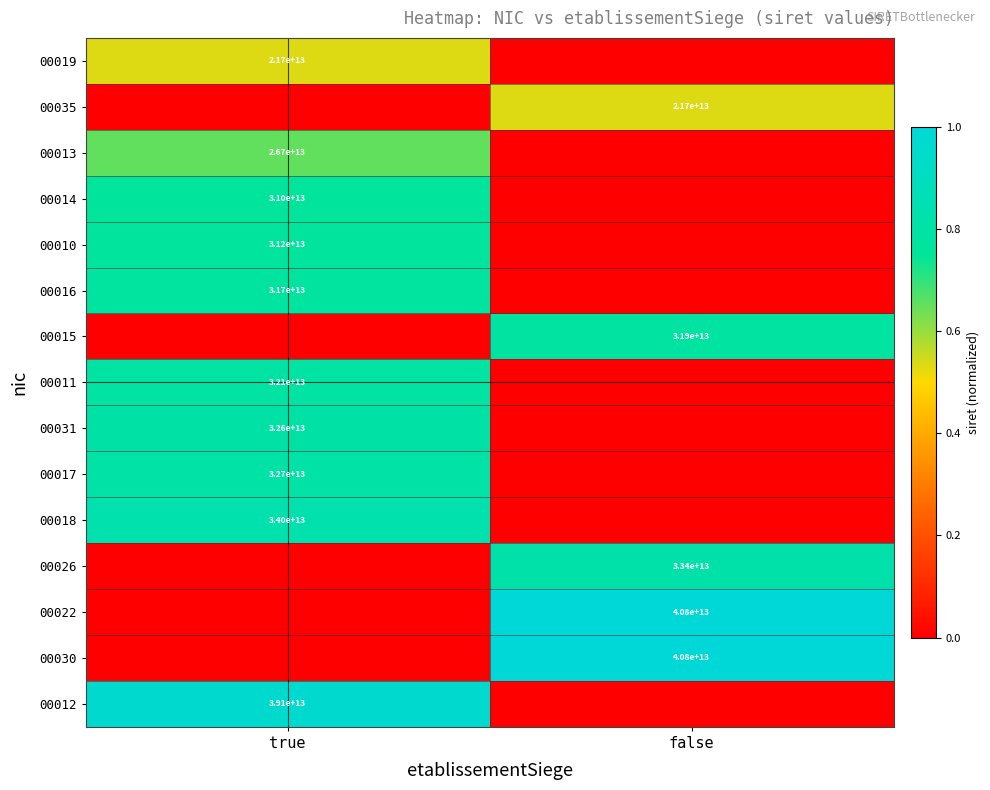

Is it true that 00035 equals 21700000000000 at false?

True